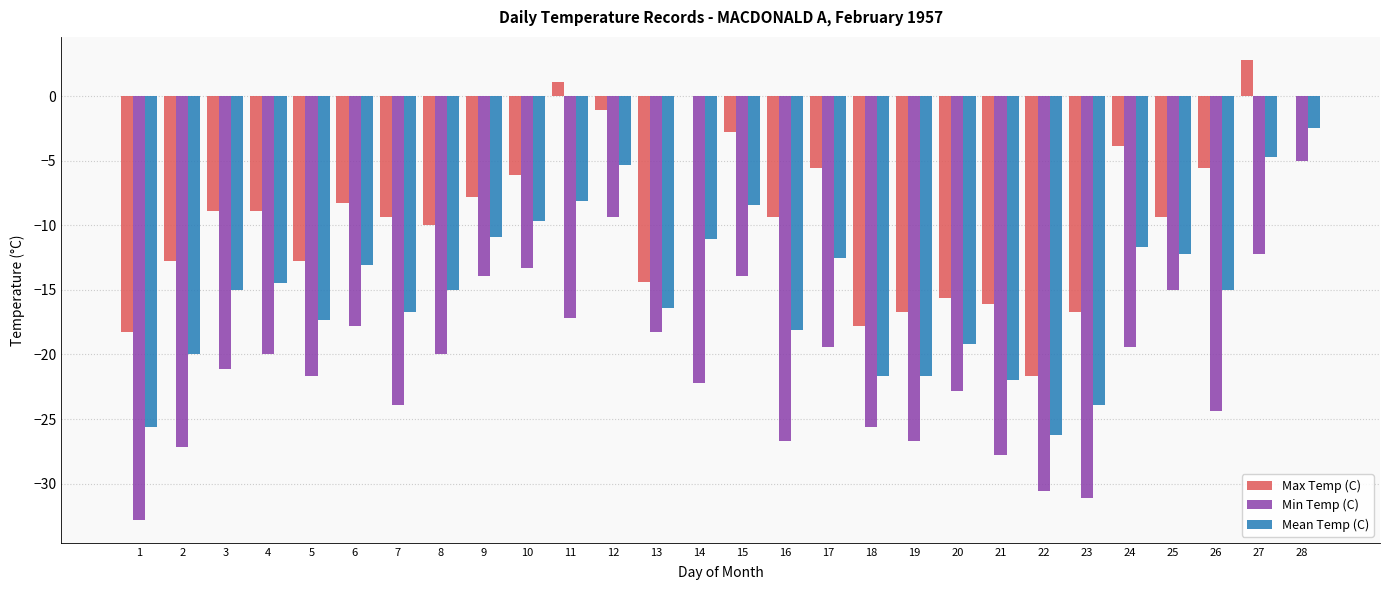

What is the total value across all series at 16?

-54.2